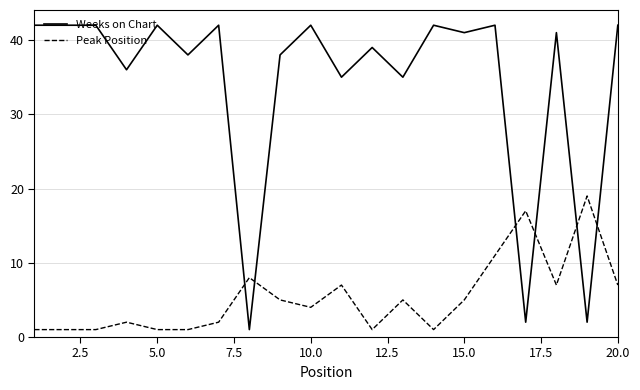

What is the highest value of the Peak Position series?

19